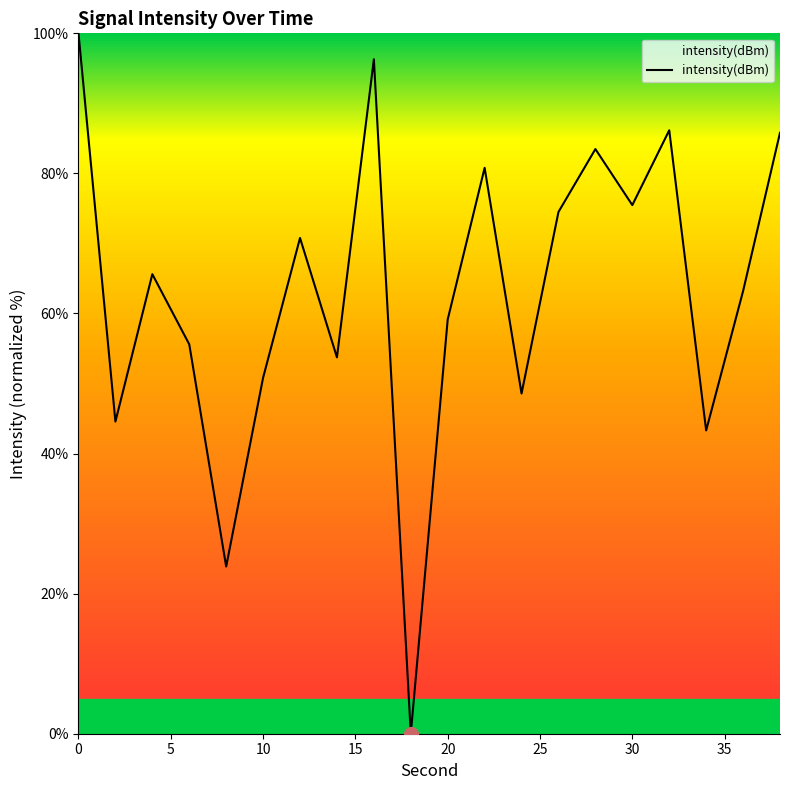

What is the difference between the maximum and minimum values?

100.0